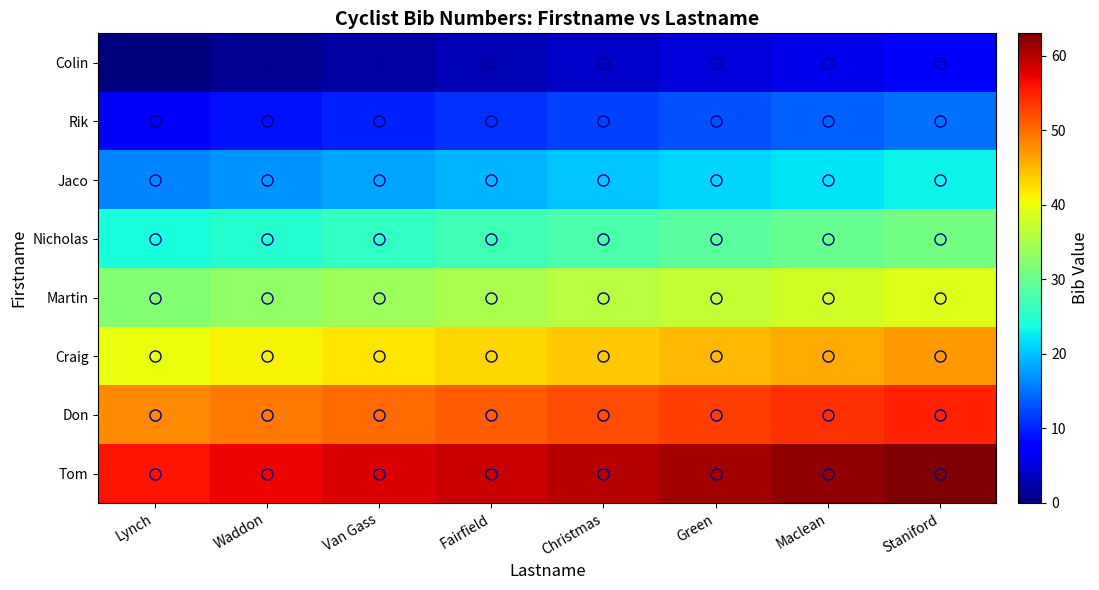

Which has a higher value, Maclean or Waddon?

Maclean